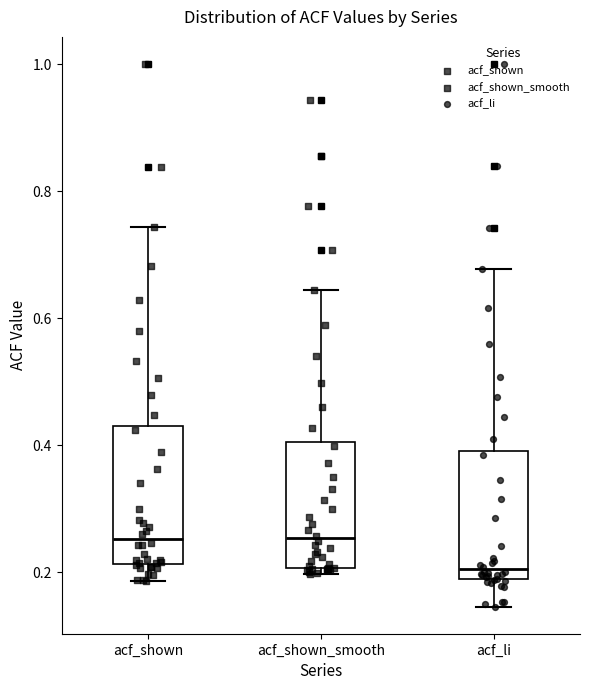

Reading left to right, read every box against the y-axis: the position of its median line, the range the box covers, and the ends of its whiskers. The values are not printed on the chart, so give them approximately, as read against the axis.

acf_shown: median 0.26, box 0.22 to 0.42, whiskers 0.18 to 0.74
acf_shown_smooth: median 0.26, box 0.20 to 0.40, whiskers 0.20 (just below the box's lower edge) to 0.64
acf_li: median 0.20, box 0.18 to 0.40, whiskers 0.14 to 0.68